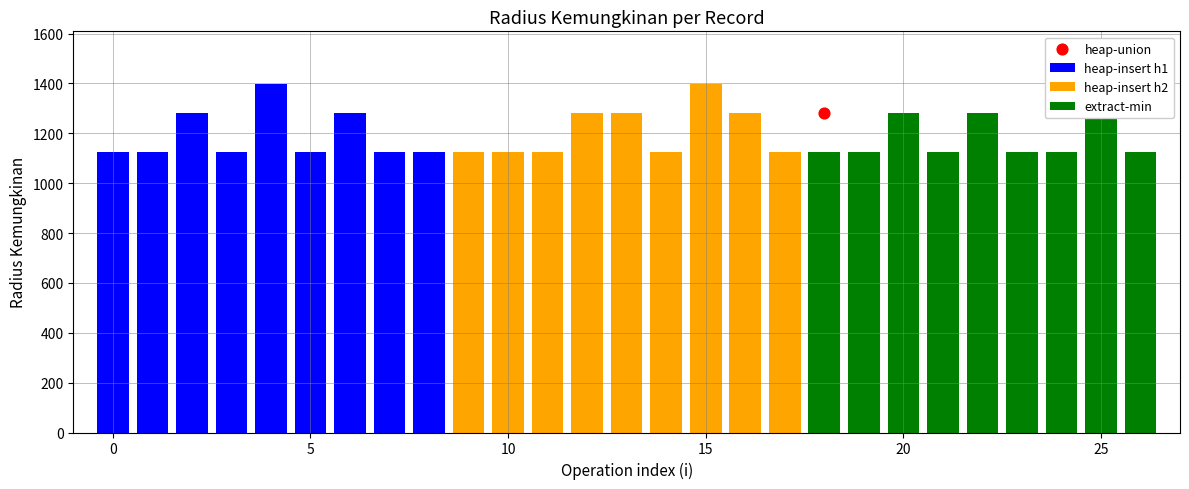

Which series contains the highest Y value?

heap-insert h1